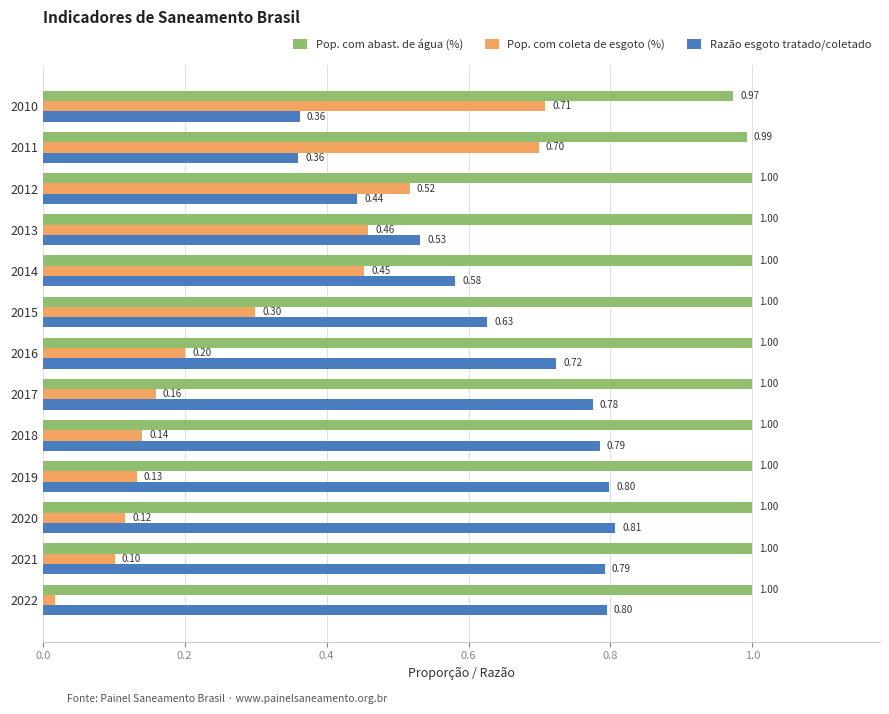

Which series has the widest spread of values?

Pop. com coleta de esgoto (%)